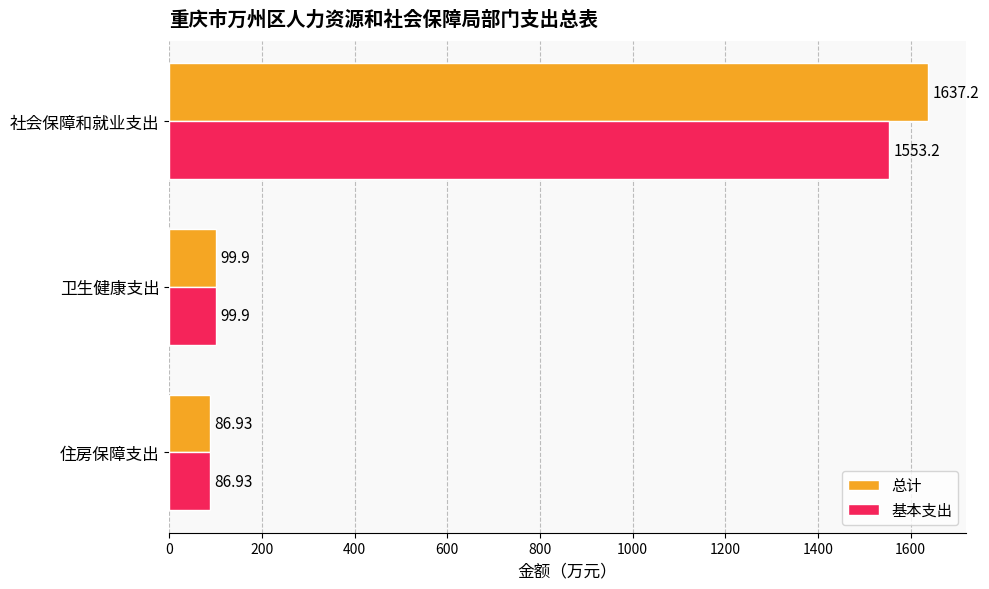

Where is 基本支出 nearest to the value 820?

卫生健康支出